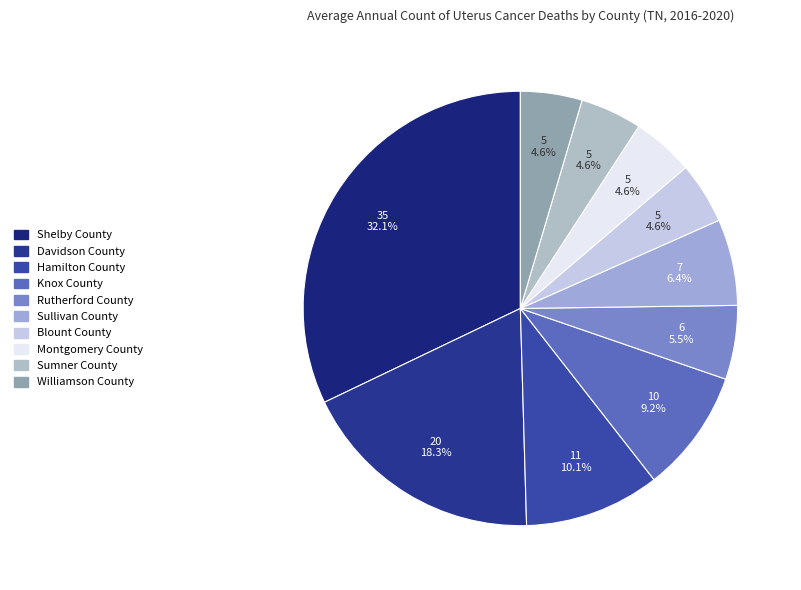

Does Hamilton County account for over 50% of the chart?

No